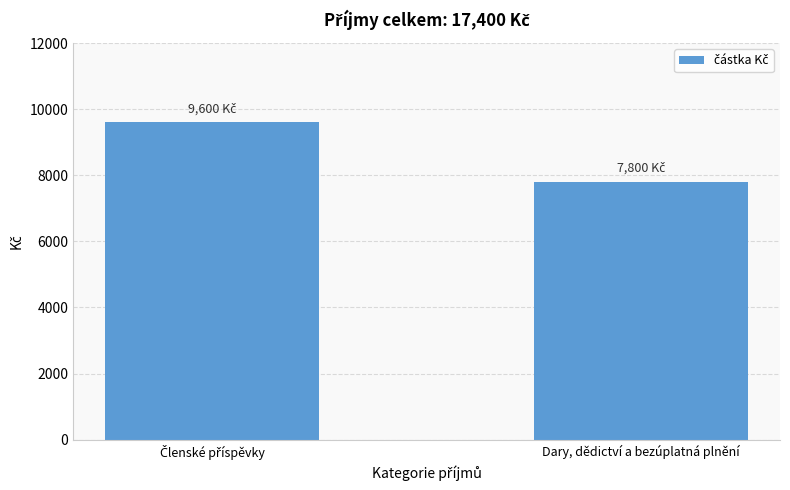

Is it true that the value at Dary, dědictví a bezúplatná plnění is 12920?

False